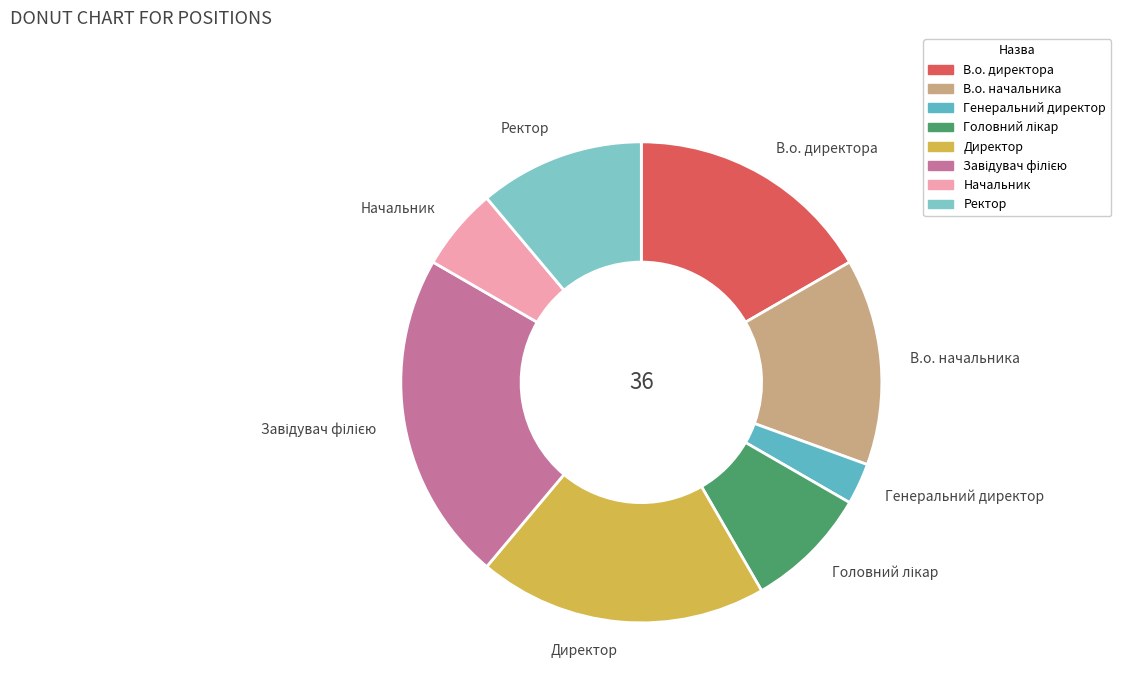

Which slice is the smallest?

Генеральний директор